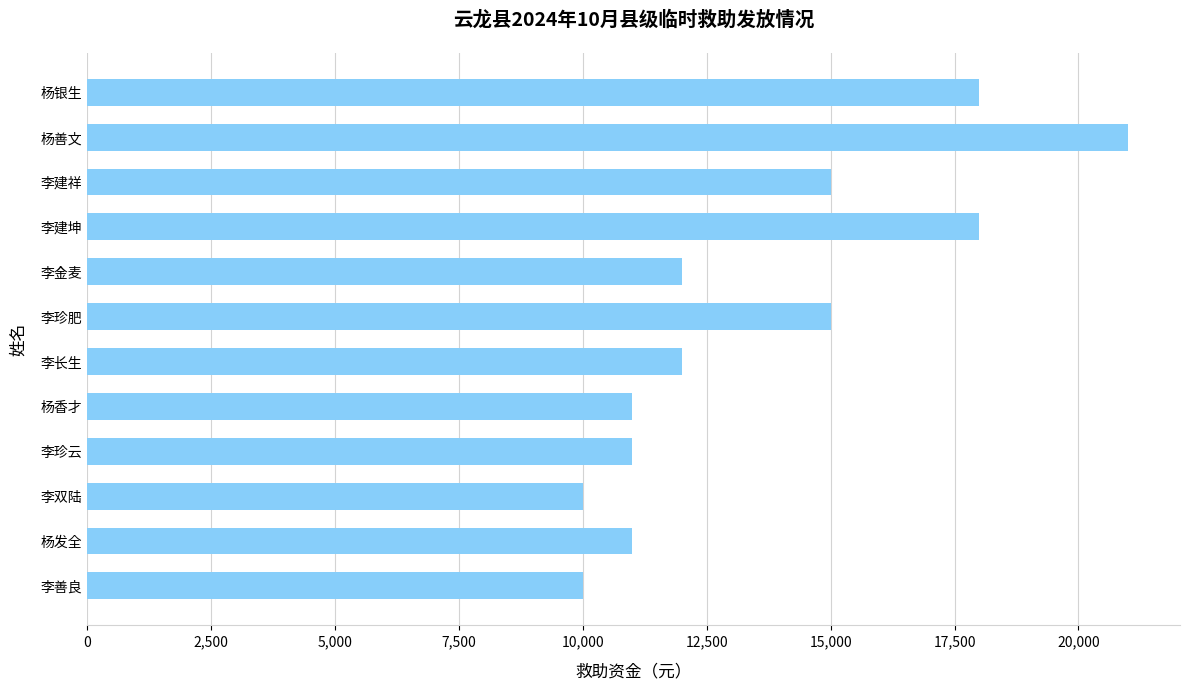

What is the sum of all values?

164000